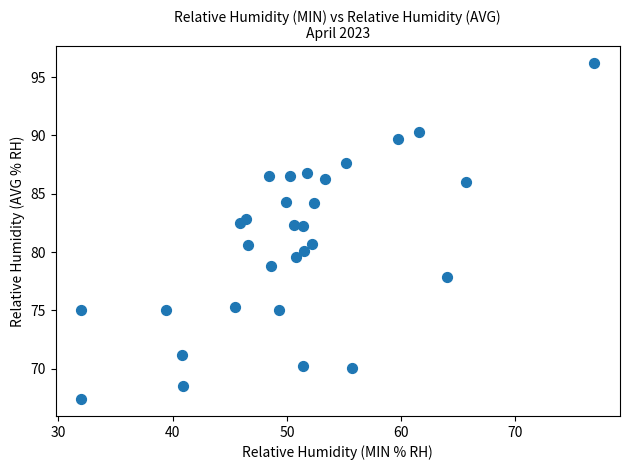

What is the range of X values (max minus min)?

44.9